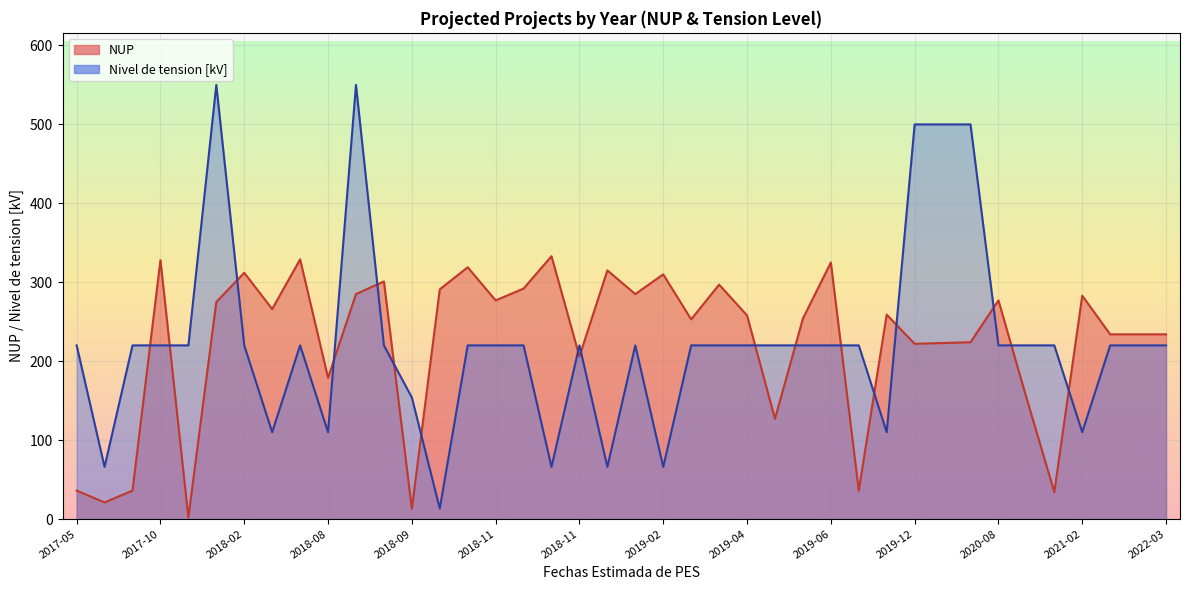

What is the difference between the Nivel de tension [kV] values at 2019-02-22 and 2020-10-30?

154.0